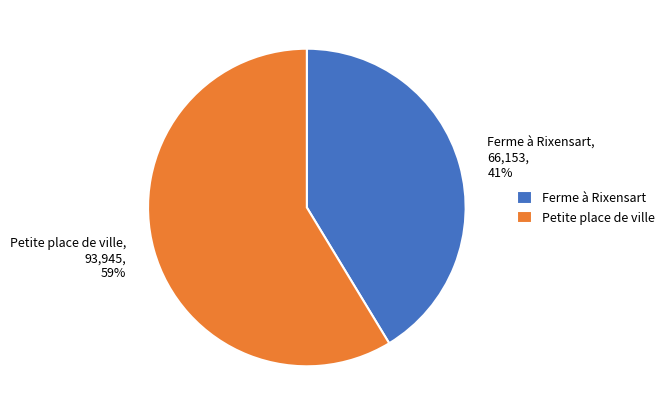

What percentage is the Petite place de ville slice, to the nearest percent?

59%